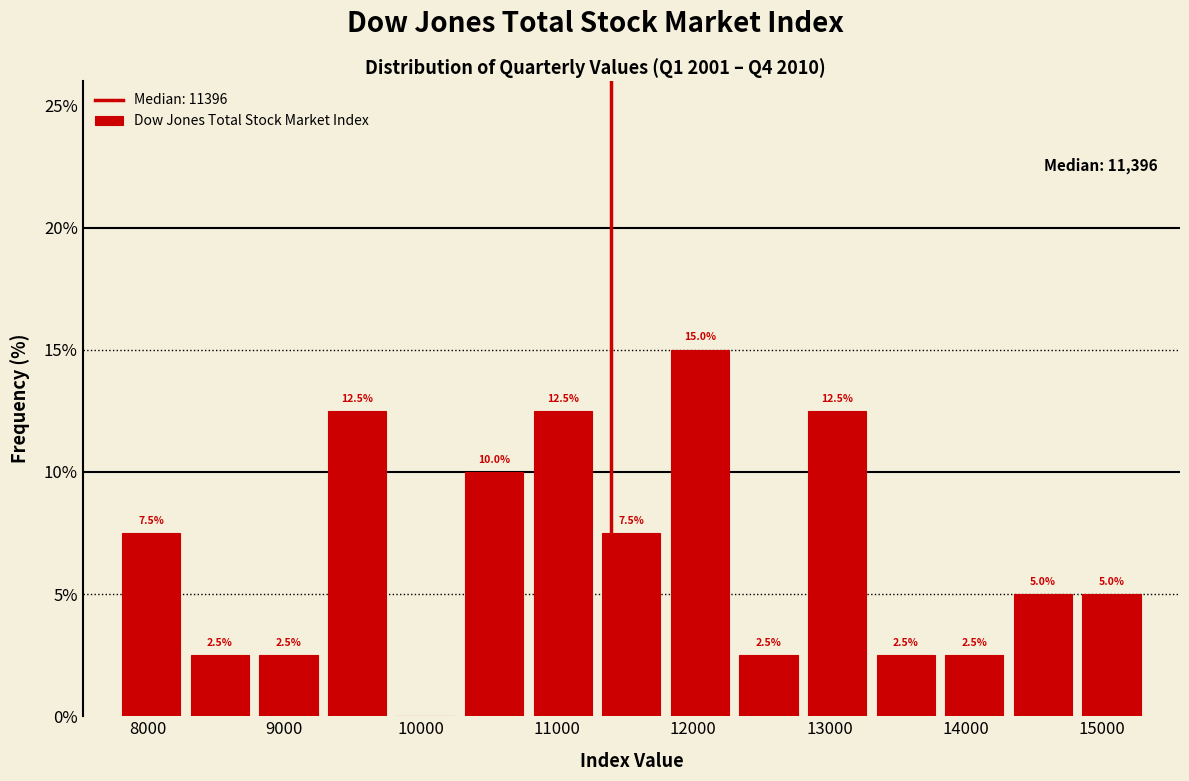

Over which range of the x-axis is the bar tallest?

11800 to 12300